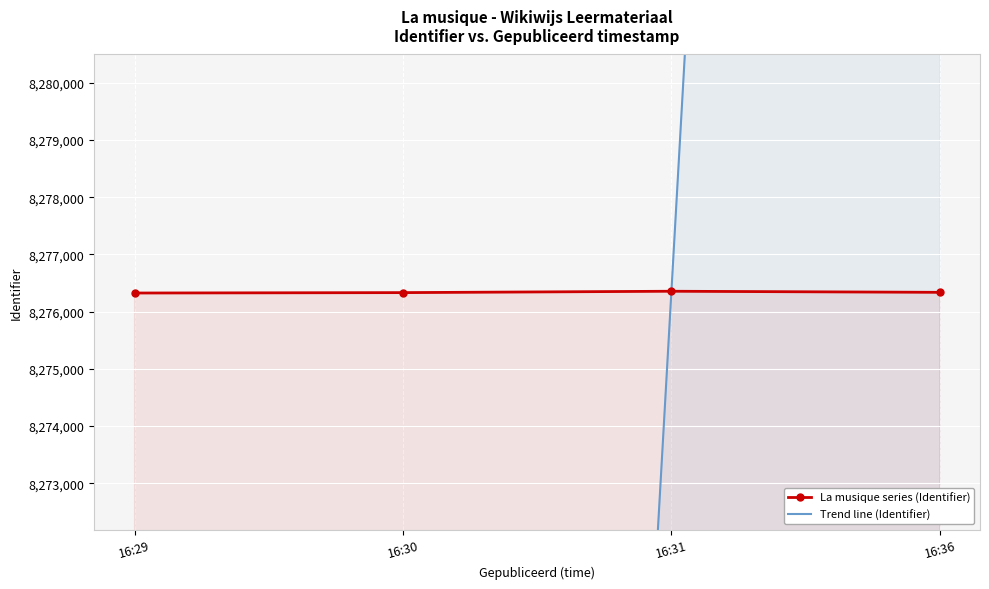

What are all the series names shown in the legend?

La musique series (Identifier), Trend line (Identifier)